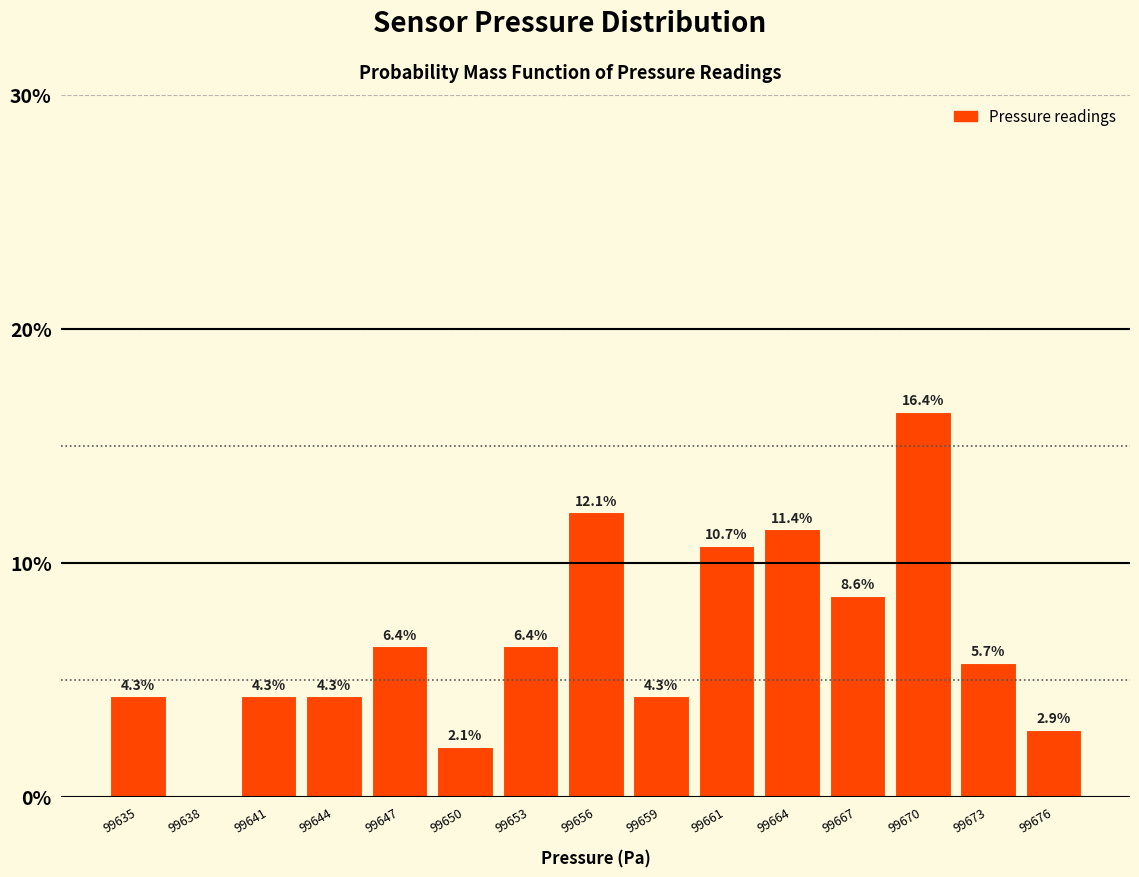

Reading left to right, what are all the values shown in this chart?

99635=4.3	99638=0.0	99641=4.3	99644=4.3	99647=6.4	99650=2.1	99653=6.4	99656=12.1	99659=4.3	99661=10.7	99664=11.4	99667=8.6	99670=16.4	99673=5.7	99676=2.9